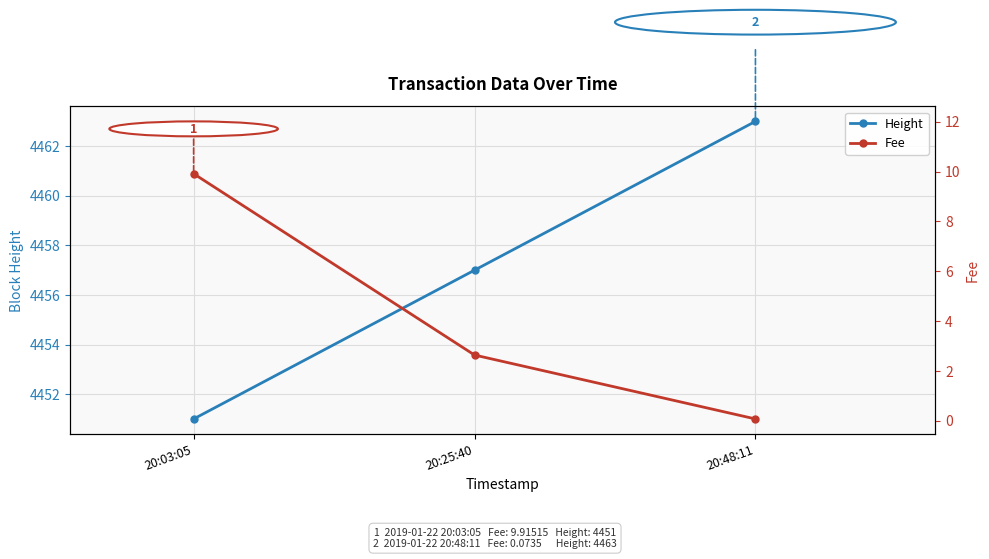

List the labels in order of Fee value, largest first.

20:03:05, 20:25:40, 20:48:11